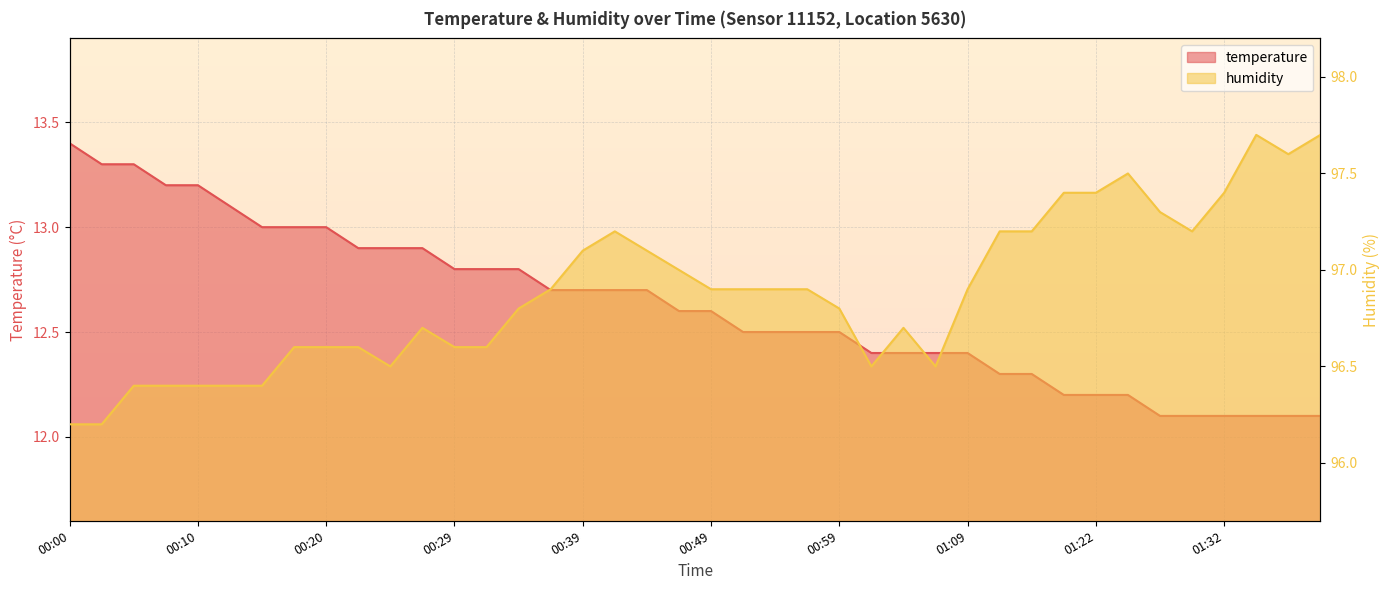

What value does the humidity series have at 01:11?

97.2